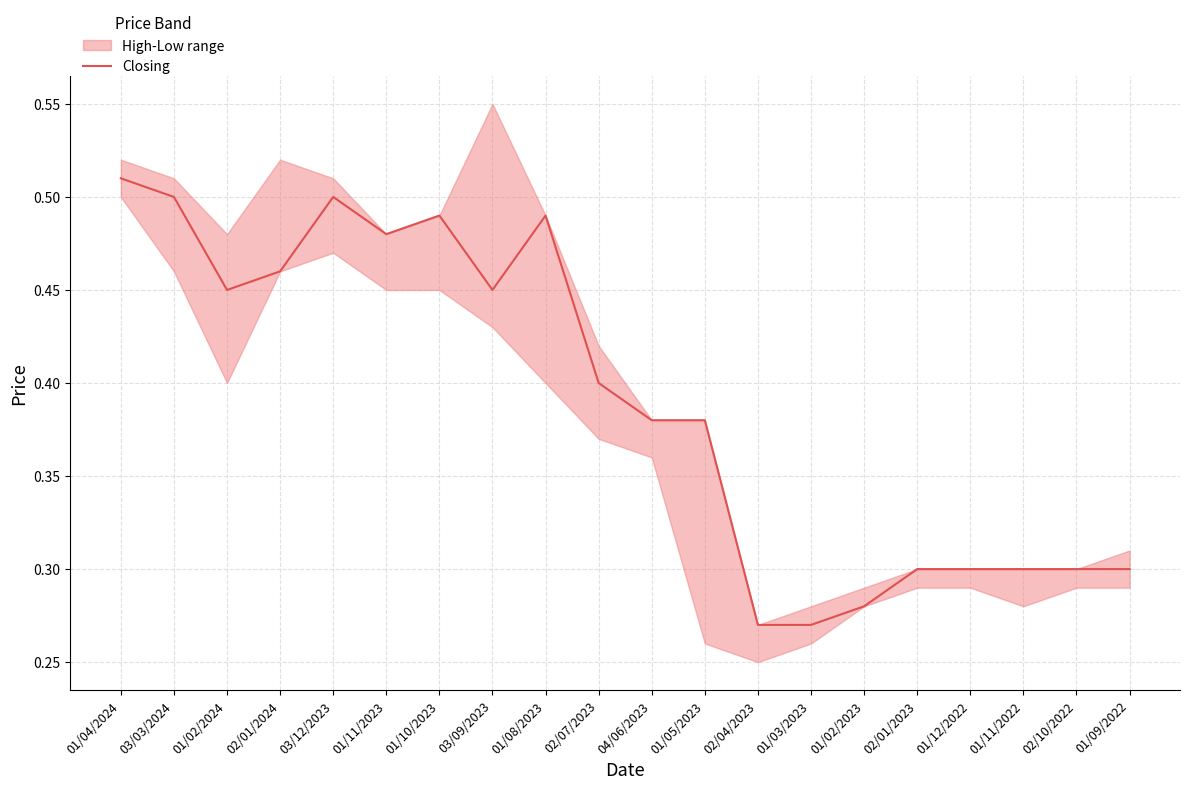

The chart shows a value of 0.3 at 01/03/2023. True or false?

True